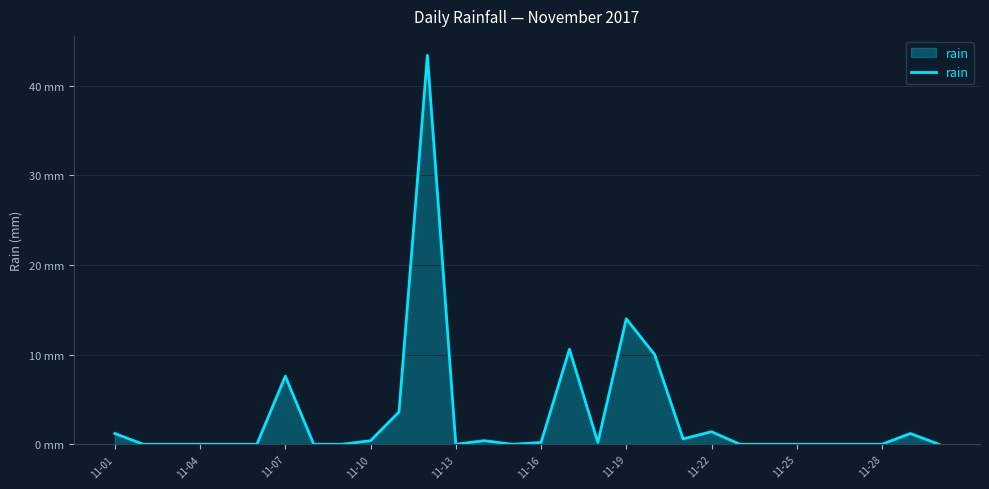

Does the chart have visible grid lines?

Yes